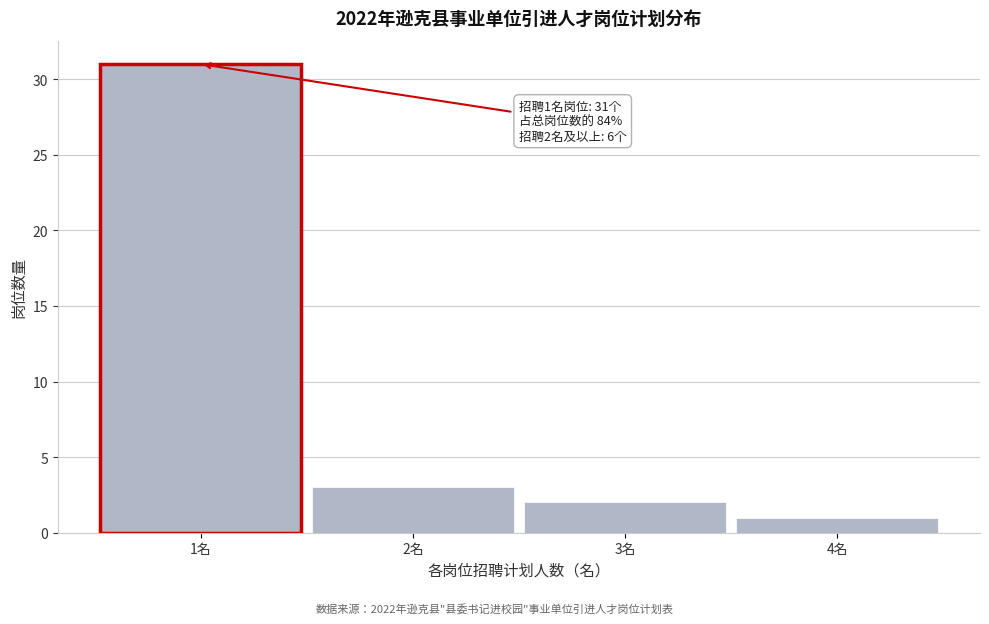

Reading left to right, list all the values displayed in this chart.

1名=31	2名=3	3名=2	4名=1